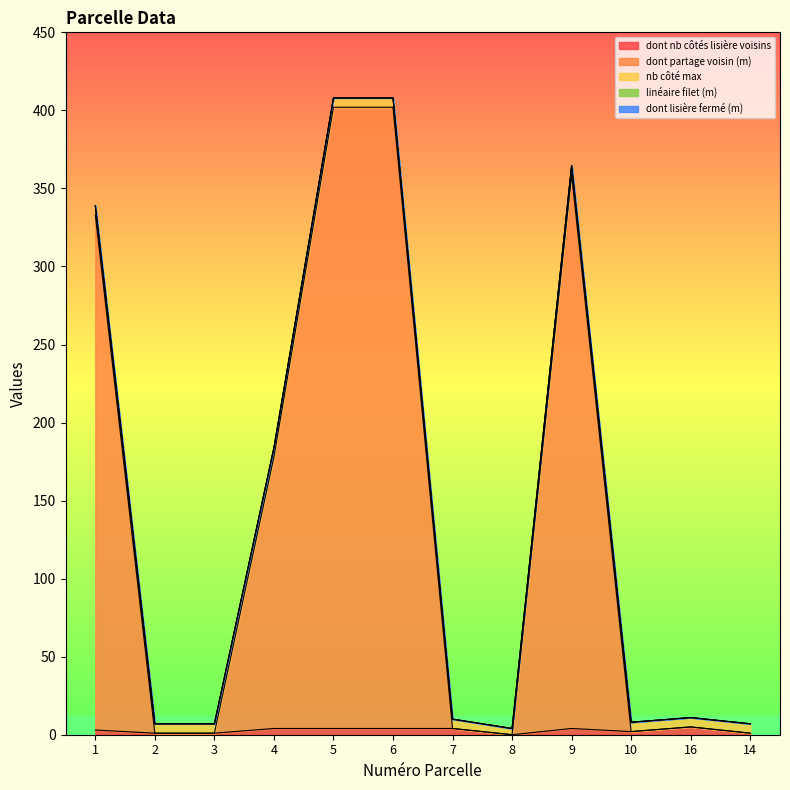

True or false: linéaire filet (m) has more than 1 interior local peaks.

False